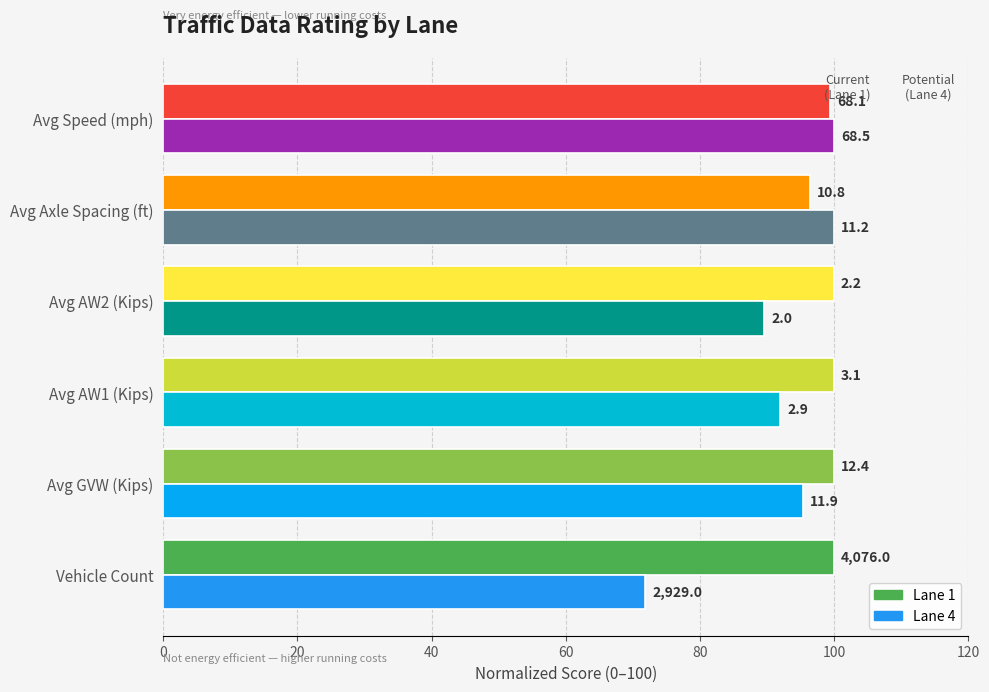

What are all the series names shown in the legend?

Lane 1, Lane 4